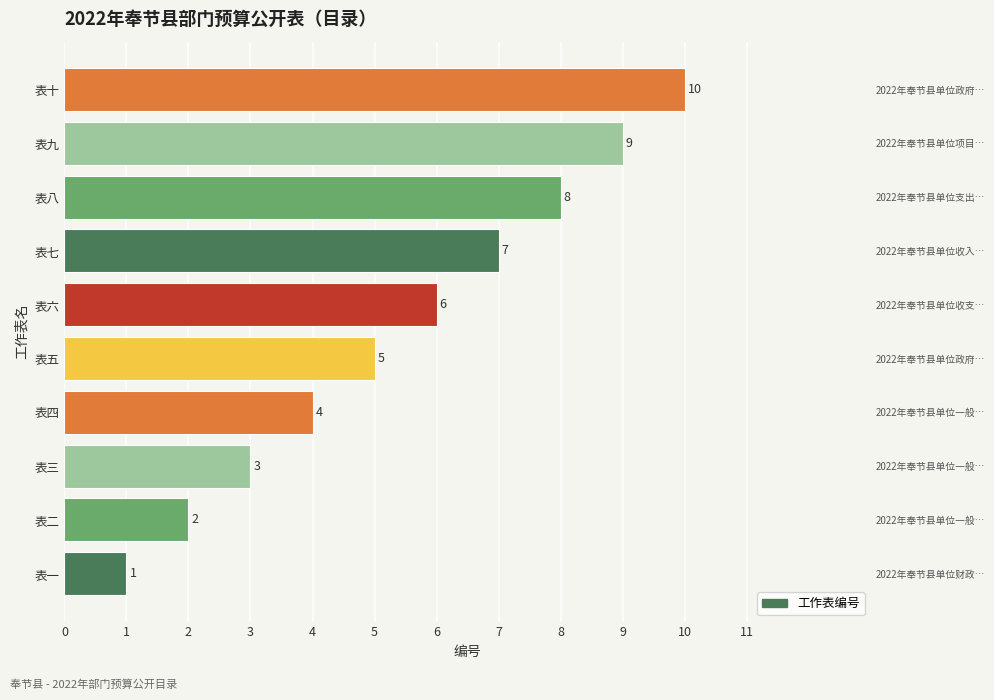

Does the chart contain stacked bars?

No